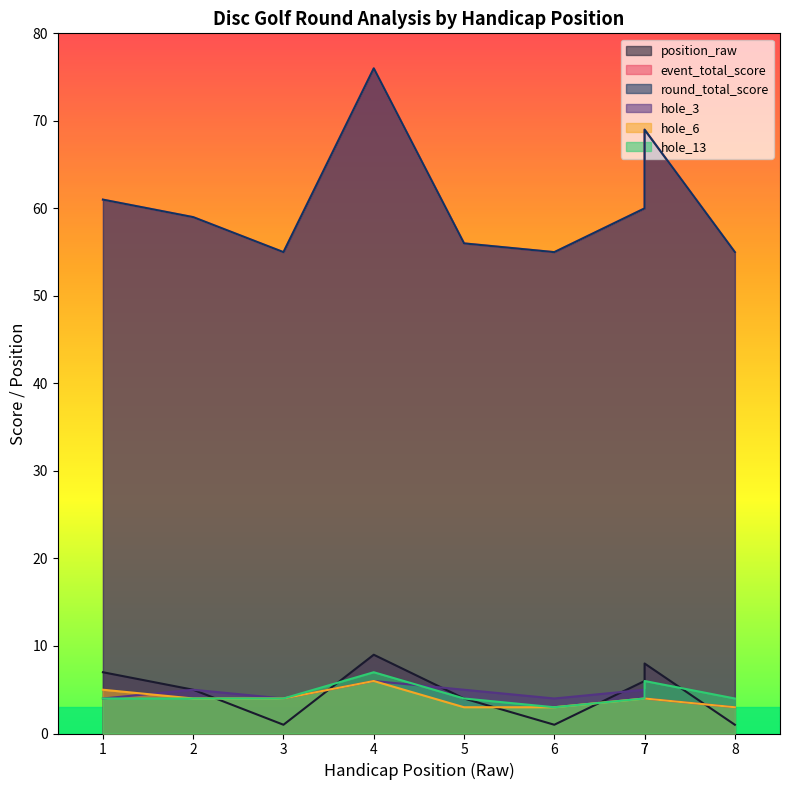

Reading right to left, list all the values displayed in this chart.

position_raw: 8=1	7=8	7=6	6=1	5=4	4=9	3=1	2=5	1=7
event_total_score: 8=55	7=69	7=60	6=55	5=56	4=76	3=55	2=59	1=61
round_total_score: 8=55	7=69	7=60	6=55	5=56	4=76	3=55	2=59	1=61
hole_3: 8=3	7=4	7=5	6=4	5=5	4=6	3=4	2=5	1=4
hole_6: 8=3	7=4	7=4	6=3	5=3	4=6	3=4	2=4	1=5
hole_13: 8=4	7=6	7=4	6=3	5=4	4=7	3=4	2=4	1=4